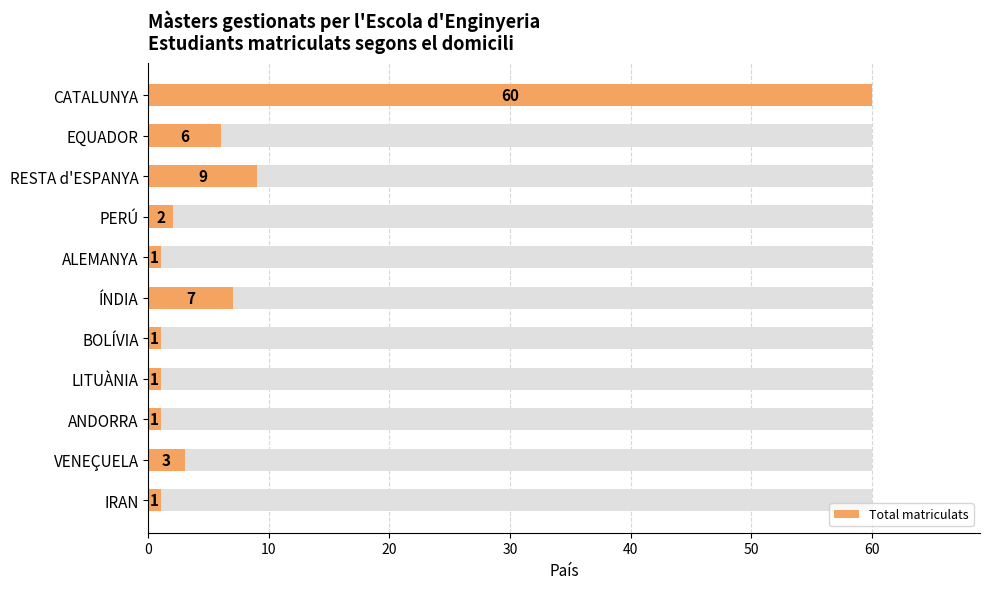

How many bars are there in total?

11